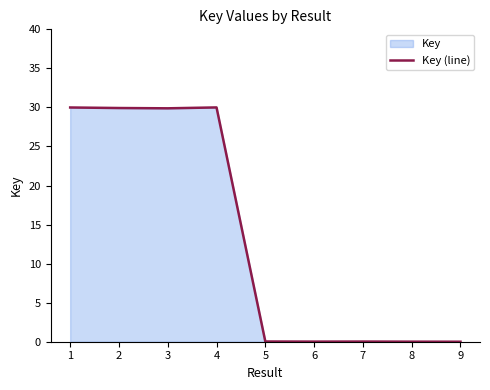

Which label corresponds to the smallest value in the chart?

9